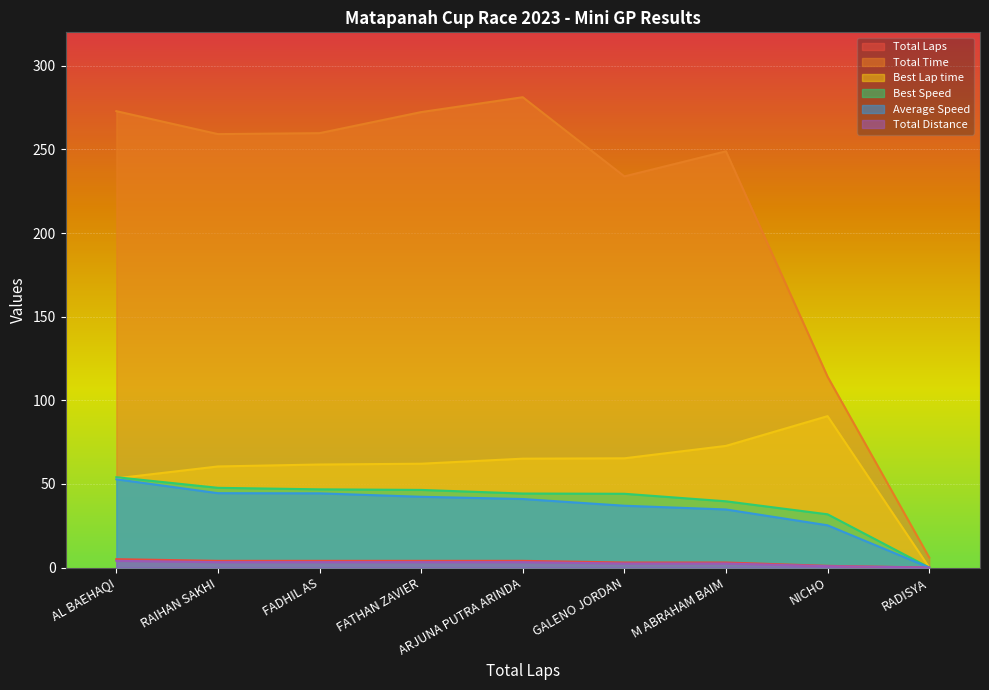

Which series has the largest range (max minus min)?

Total Time